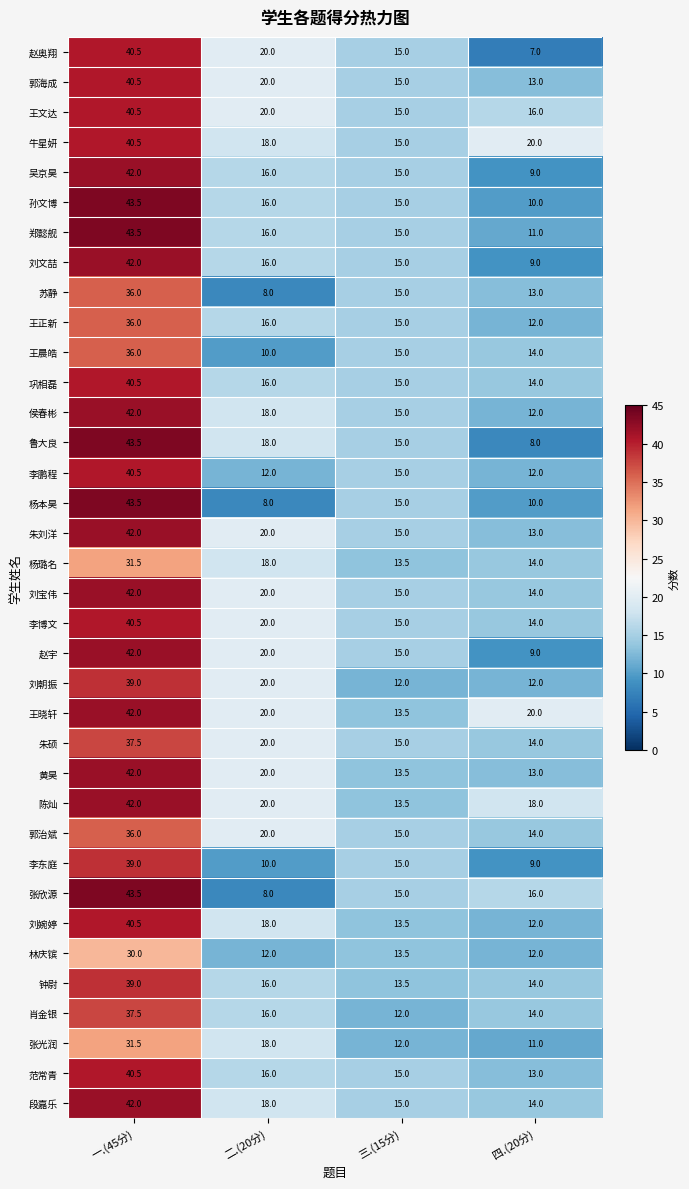

What is the spread (max minus min) of values at 三.(15分)?

3.0